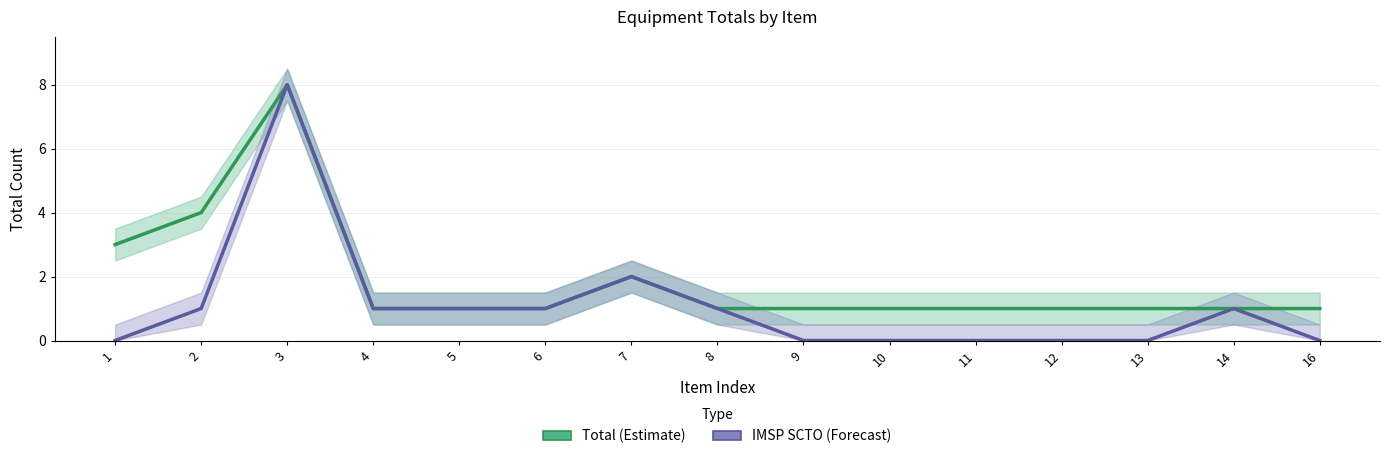

Rank the categories by Total (Estimate) value from lowest to highest.

4, 5, 6, 8, 9, 10, 11, 12, 13, 14, 16, 7, 1, 2, 3